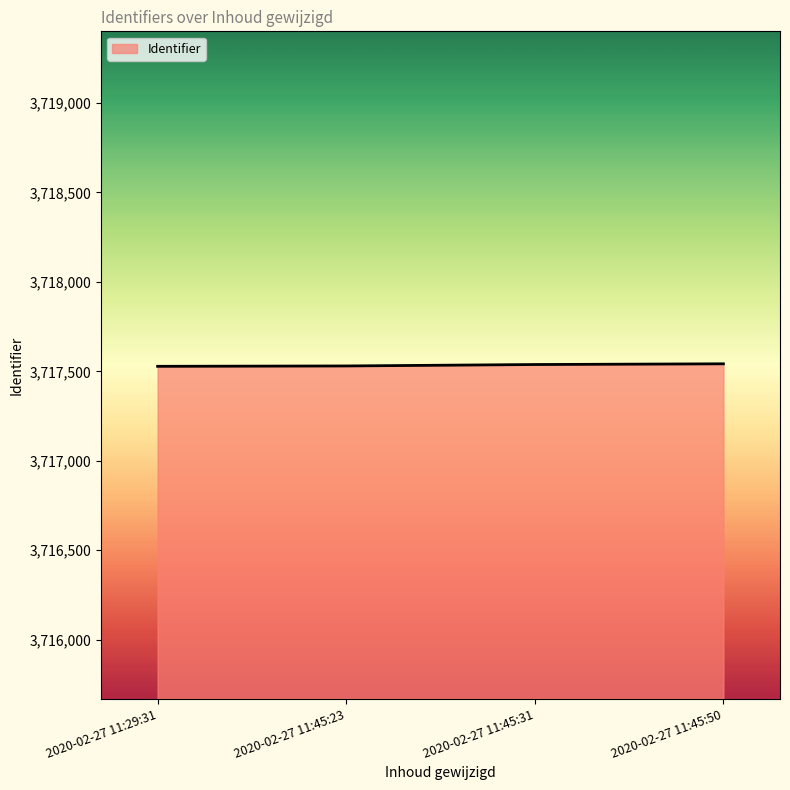

What is the ratio of the value at 2020-02-27 11:45:50 to the value at 2020-02-27 11:45:31?

1.0